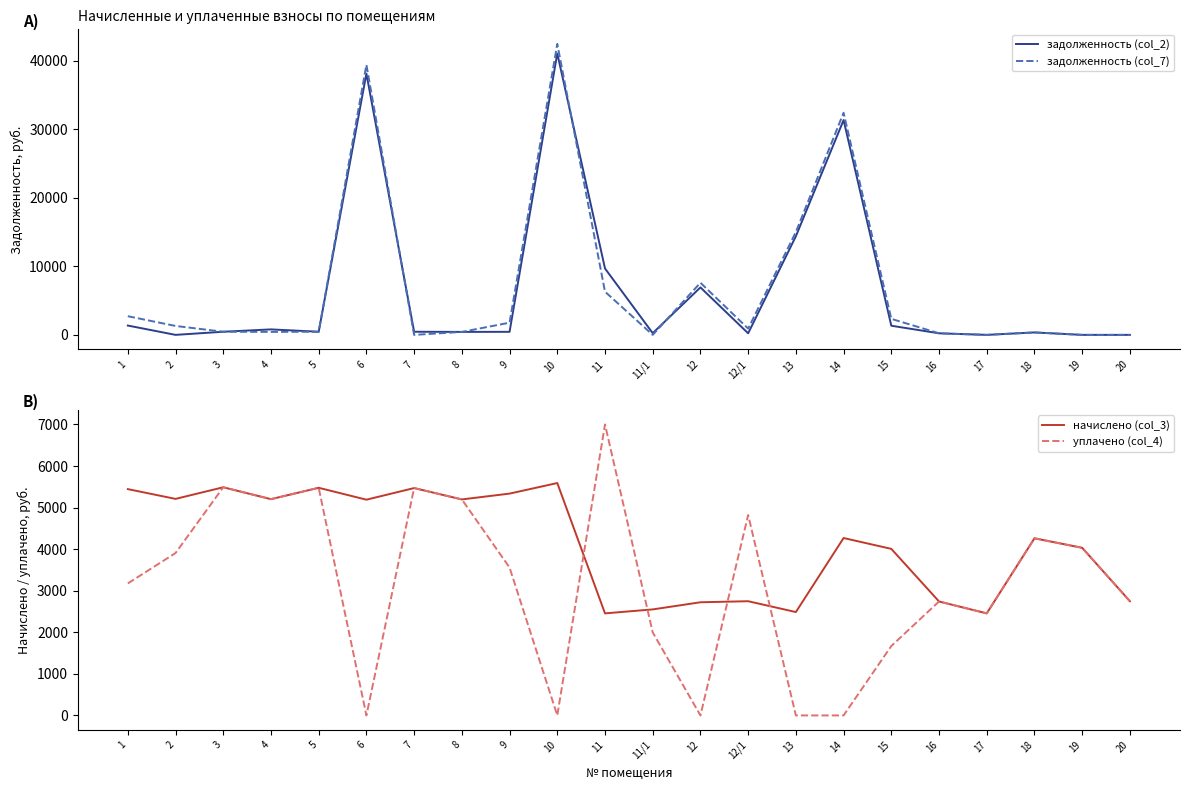

How many interior local peaks does the уплачено (col_4) series have?

7